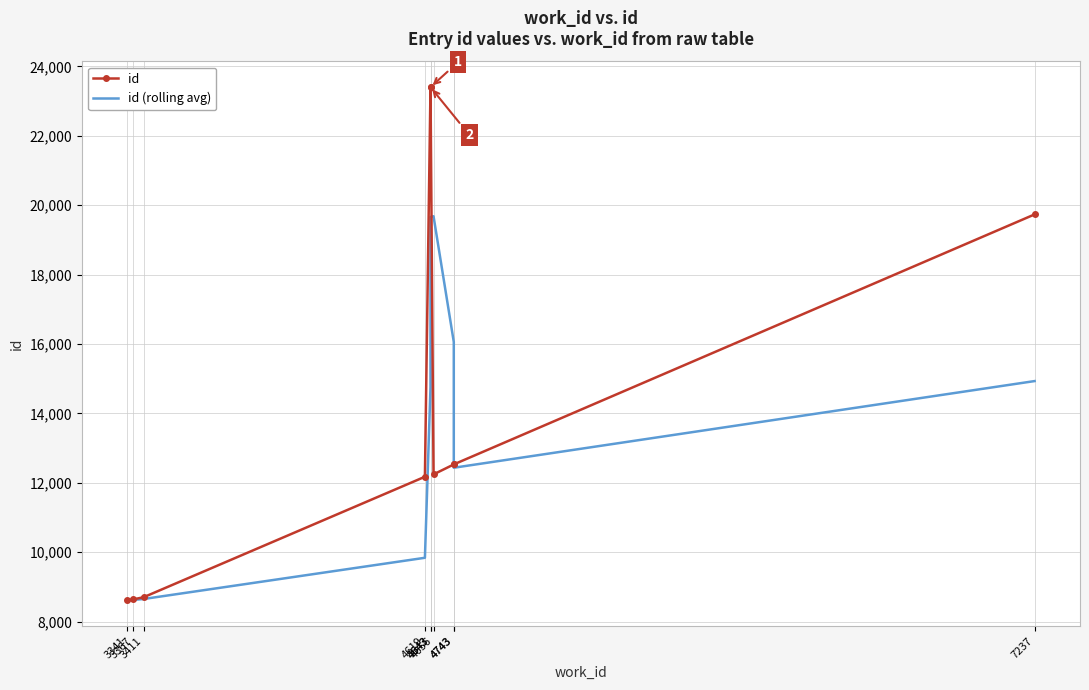

What is the smallest value displayed?

8612.0